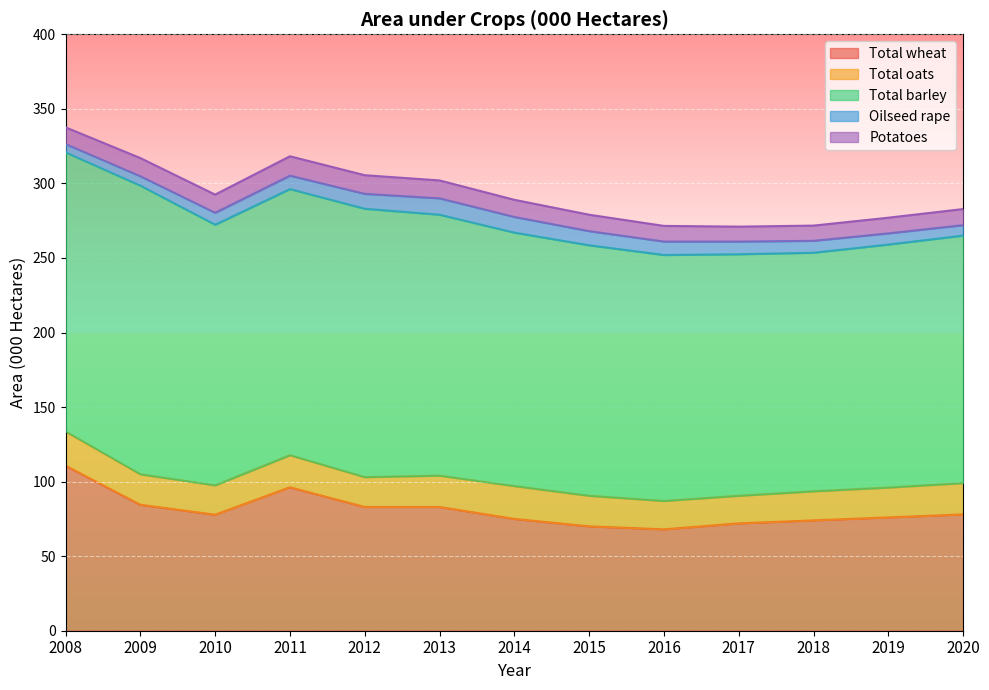

What is the average value of the Total barley series?

172.5